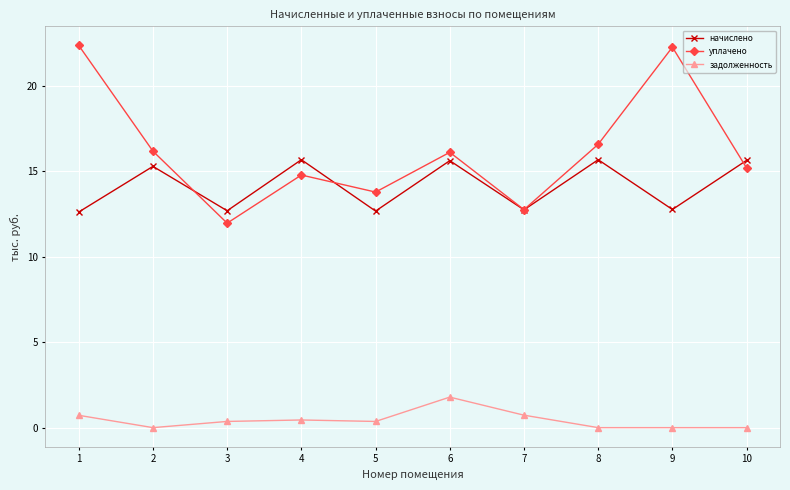

Read the уплачено value at 7.

12.8